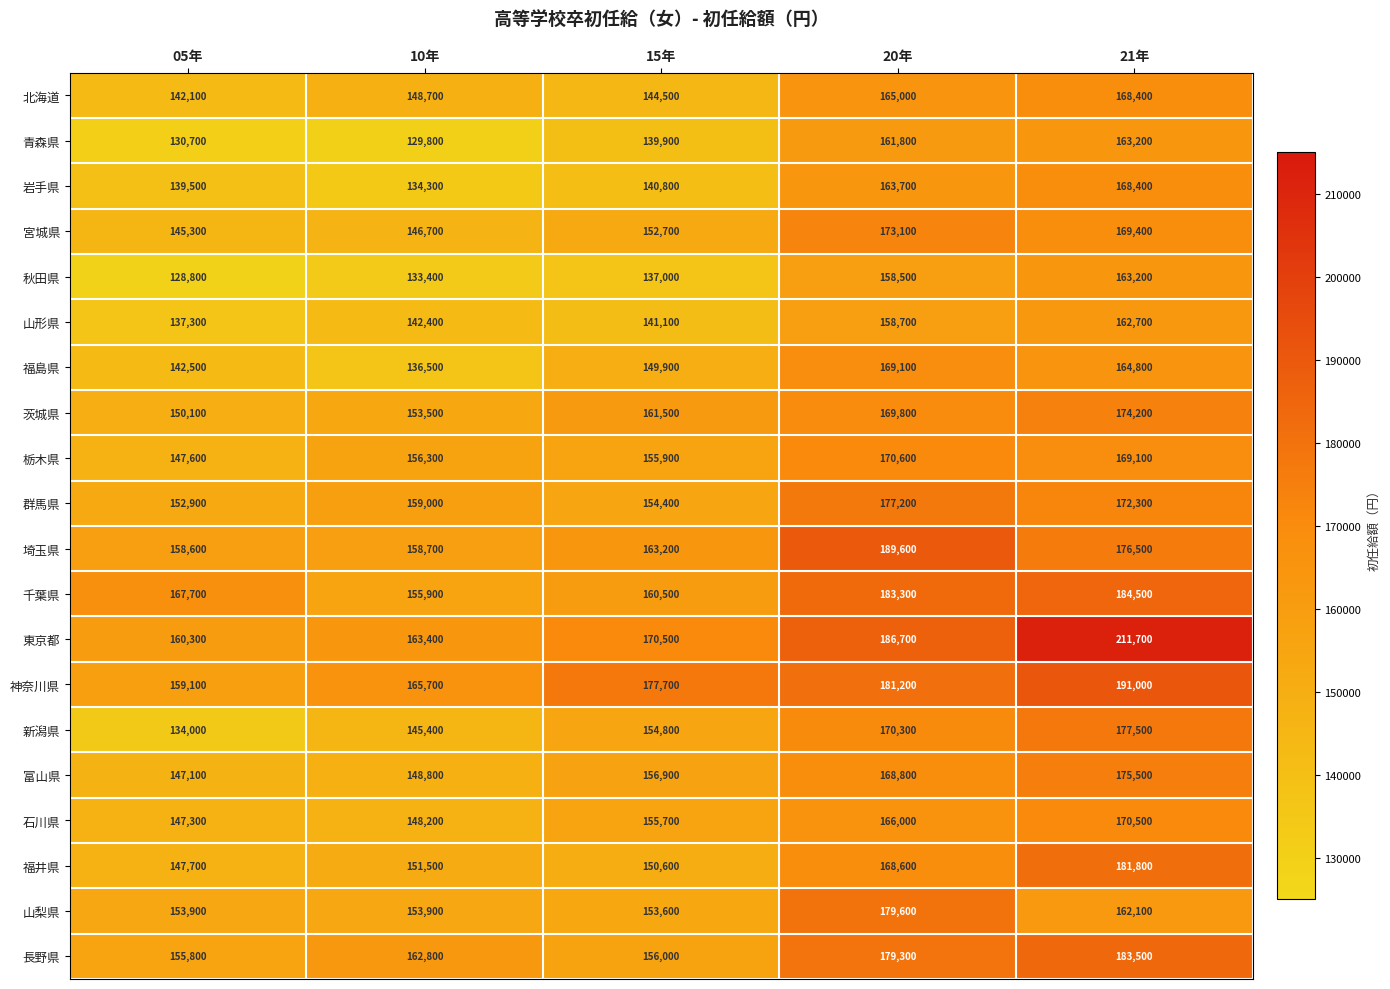

Which series has the largest total across all categories?

東京都